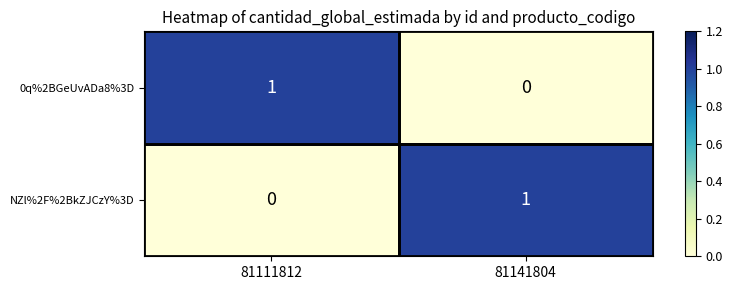

The NZl%2F%2BkZJCzY%3D series shows 1 at 81141804. True or false?

True